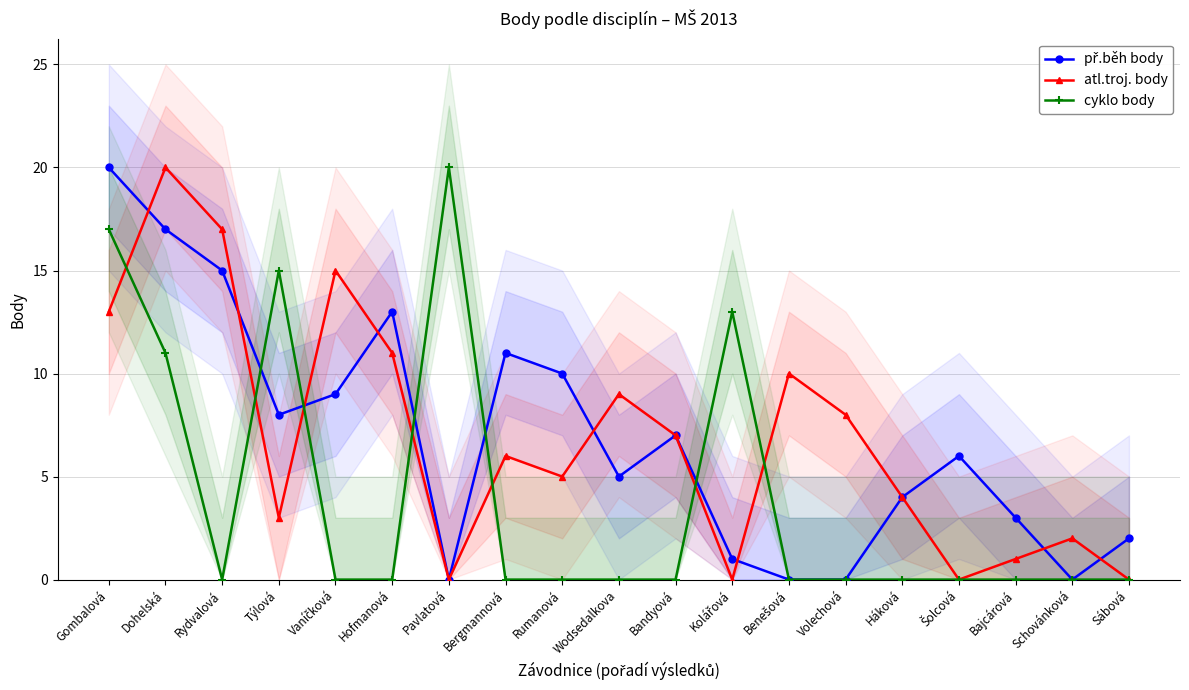

What are all the series names shown in the legend?

př.běh body, atl.troj. body, cyklo body